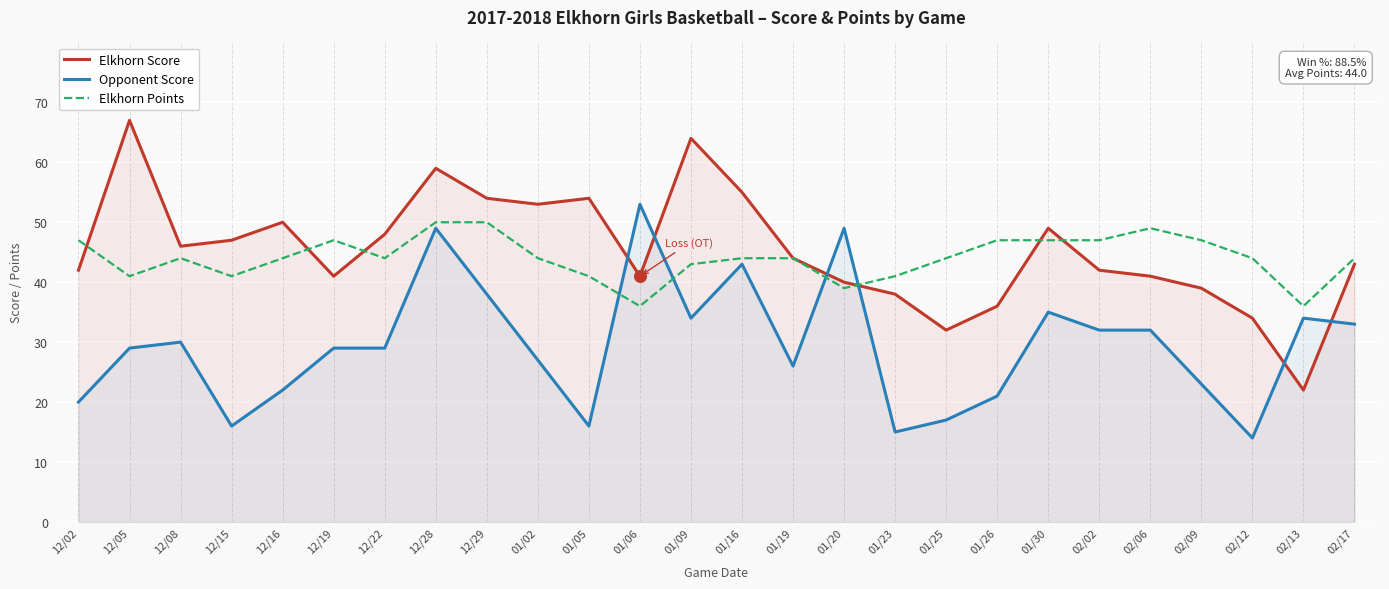

Which series reaches the maximum Y coordinate?

Elkhorn Score